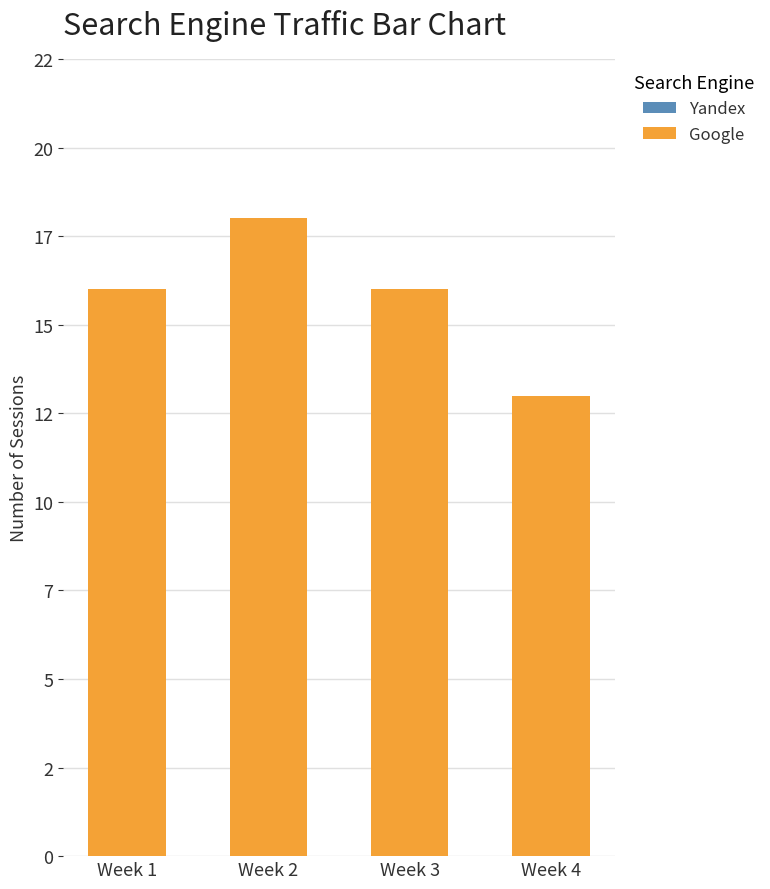

Are the bars horizontal?

No